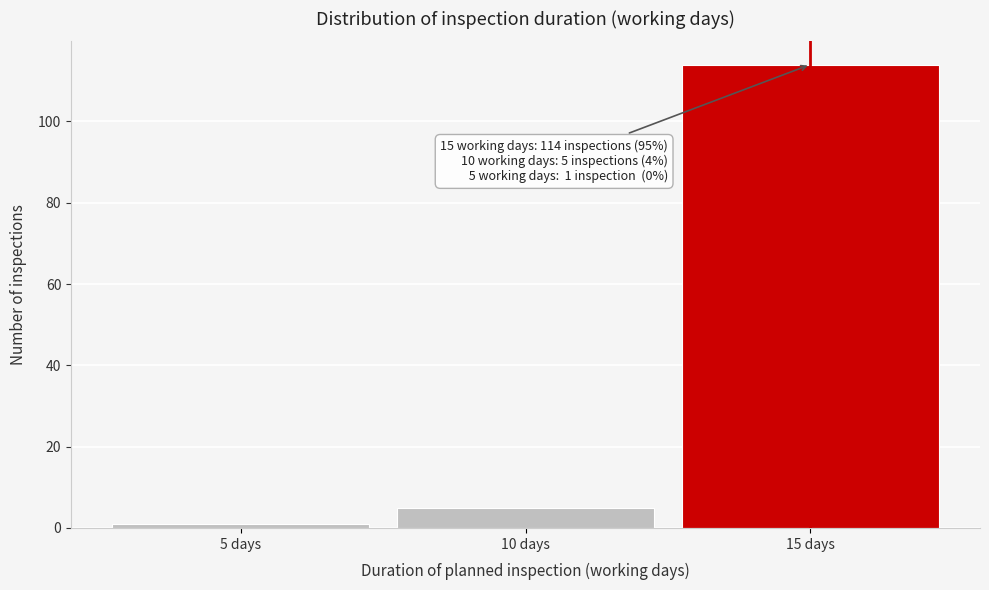

Over which range of the x-axis is the bar tallest?

12.5 to 17.5